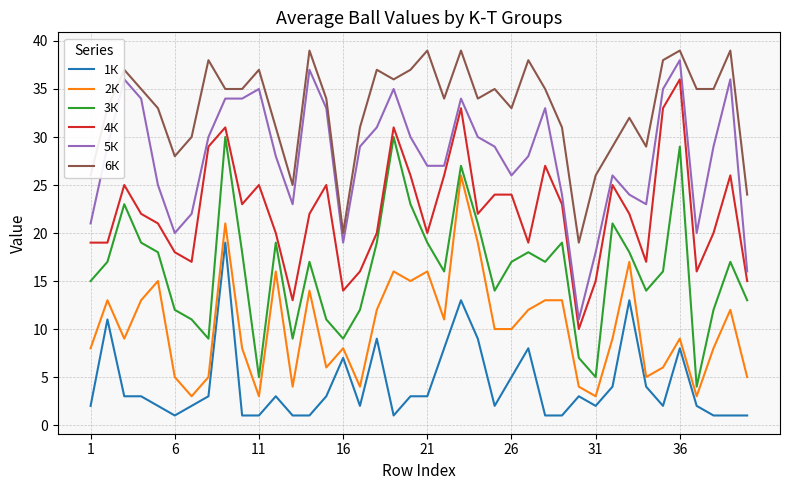

Rank the series by their average value, from lowest to highest.

1К, 2К, 3К, 4К, 5К, 6К